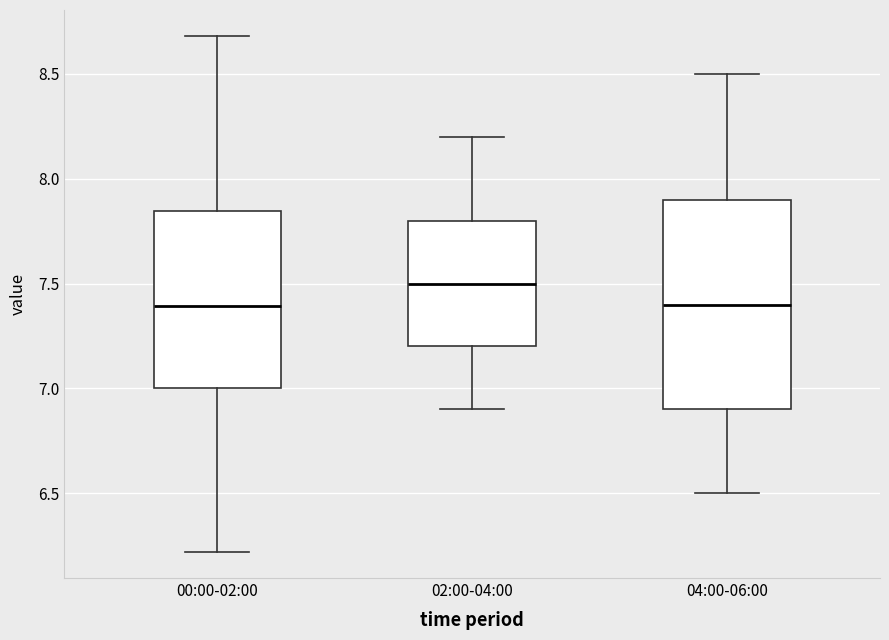

Reading left to right, transcribe this box plot: for each box, give where its median line is, the range the box spans, and where its two whiskers end, as read against the y-axis. The values are not printed on the chart, so give them approximately, as read against the axis.

00:00-02:00: median 7.40, box 7.00 to 7.85, whiskers 6.20 to 8.70
02:00-04:00: median 7.50, box 7.20 to 7.80, whiskers 6.90 to 8.20
04:00-06:00: median 7.40, box 6.90 to 7.90, whiskers 6.50 to 8.50